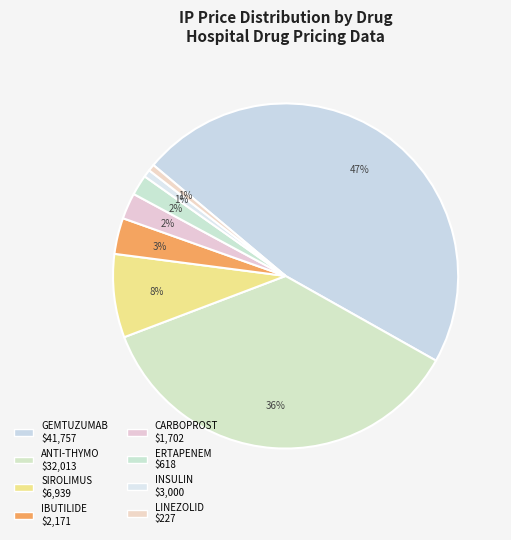

How many slices are in this pie chart?

8